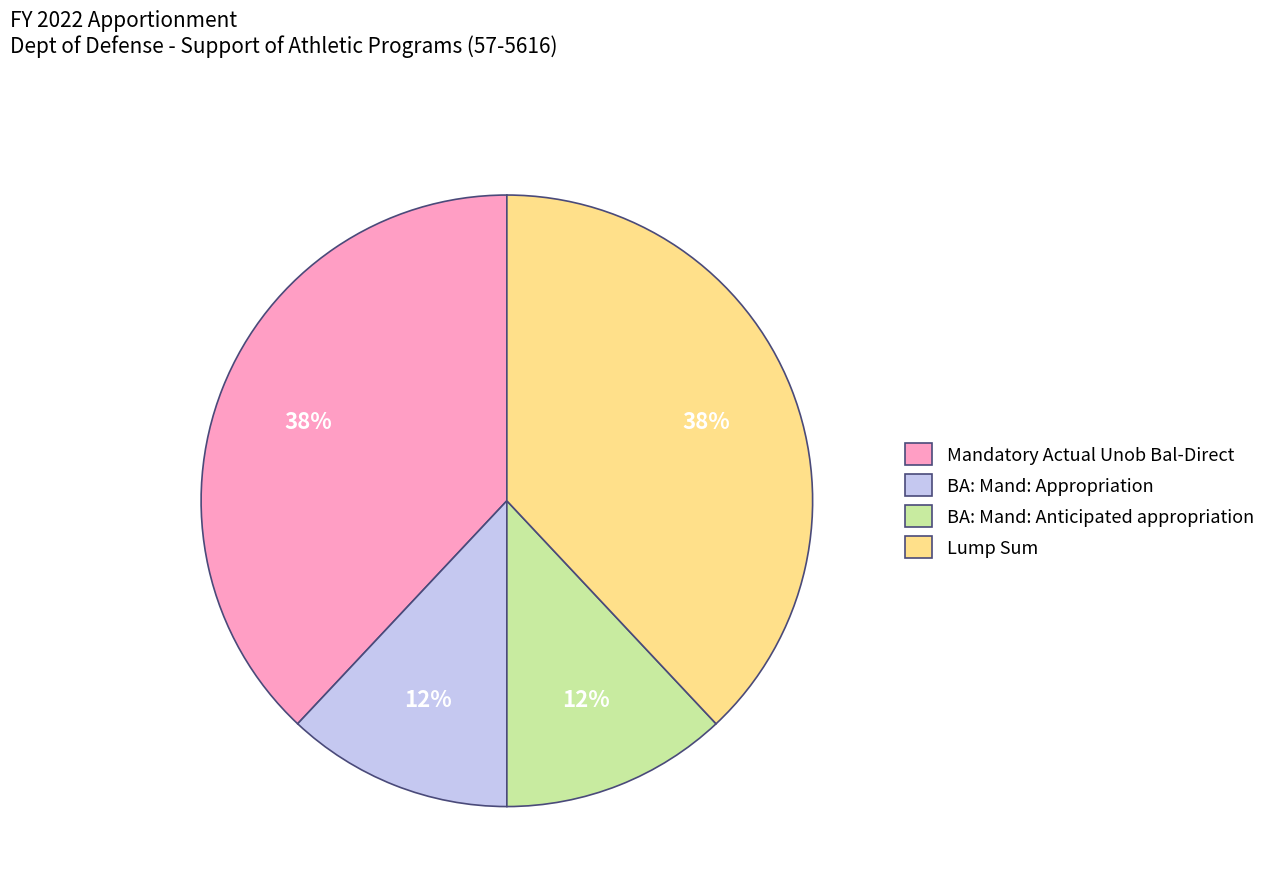

To the nearest percent, what percentage of the pie is BA: Mand: Appropriation?

12%